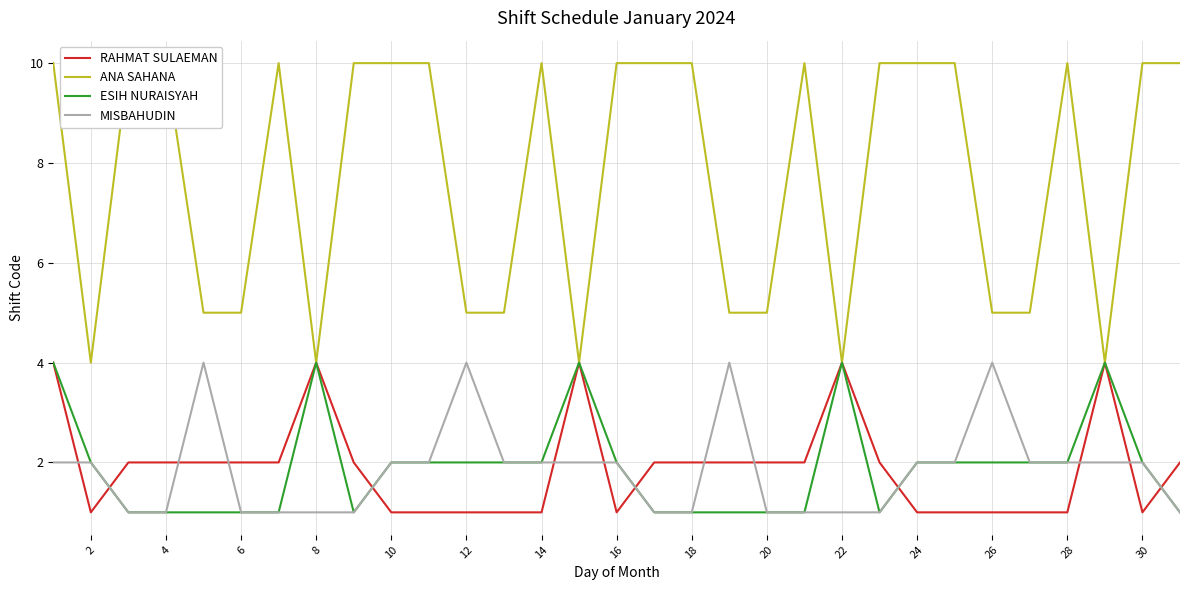

The value of MISBAHUDIN at 30 is 3. True or false?

False